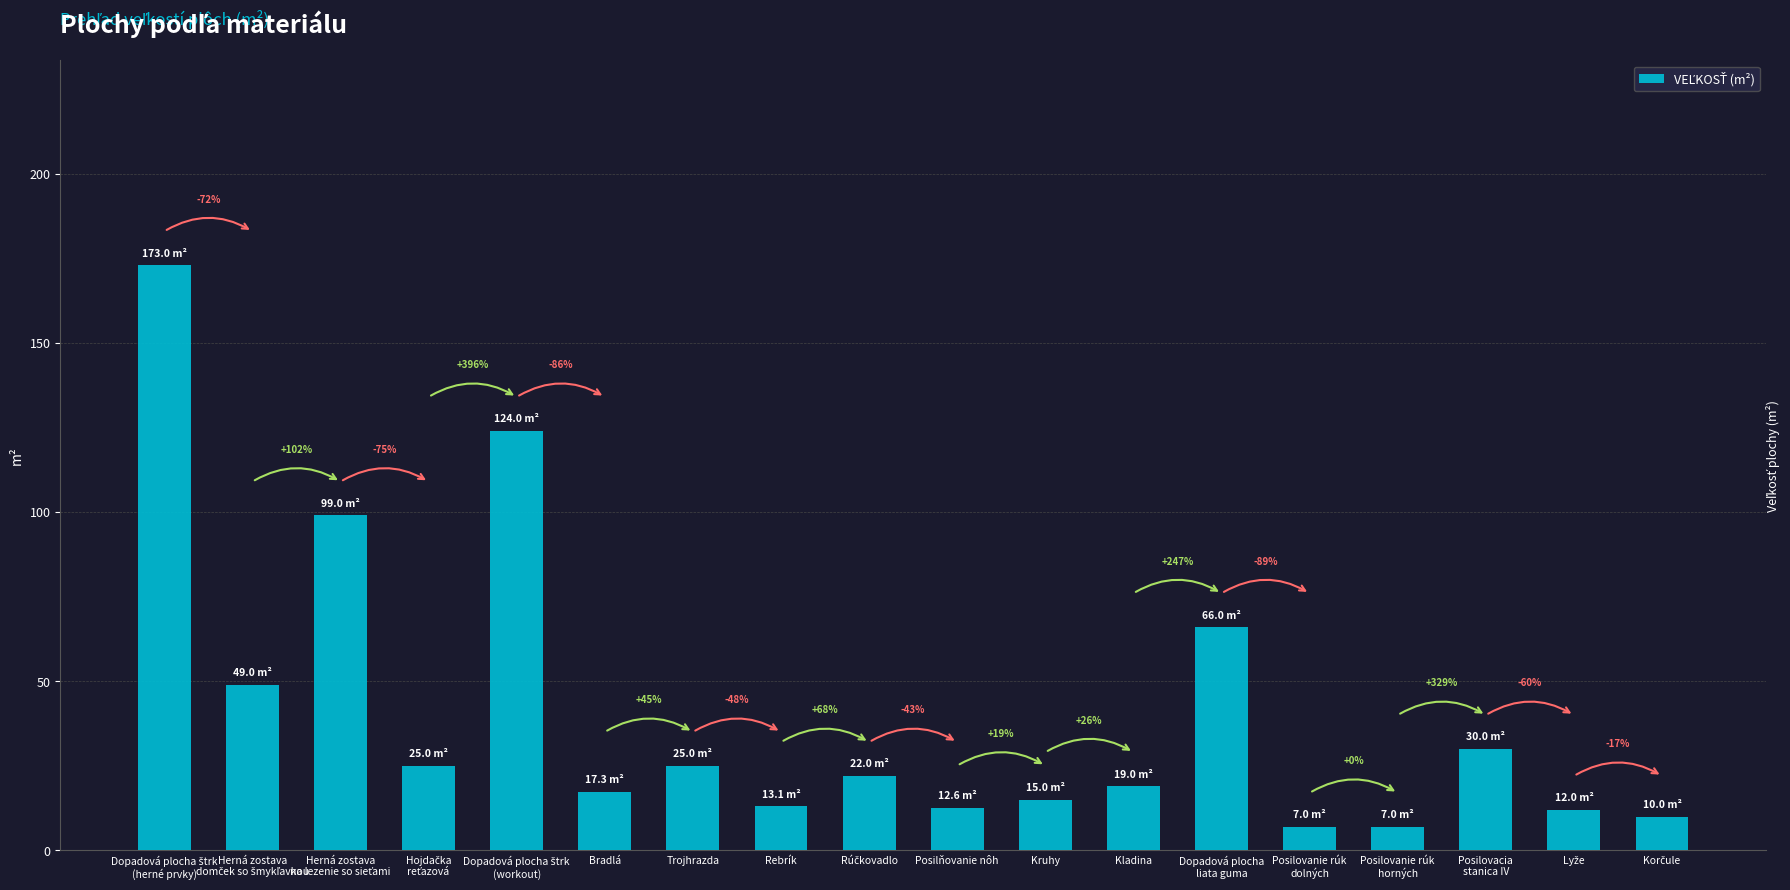

The chart shows a value of 66.0 at Dopadová plocha
liata guma. True or false?

True